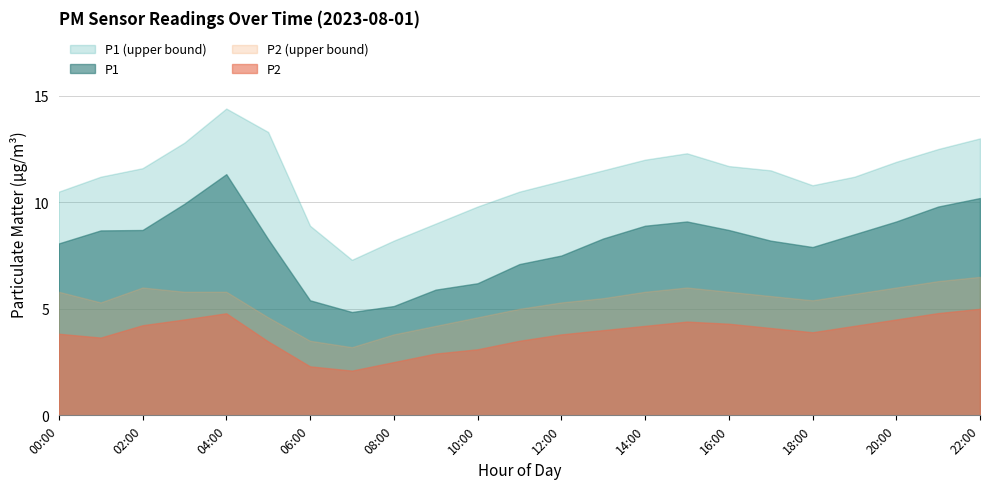

What is the difference between the maximum and minimum values in the P2 series?

2.9